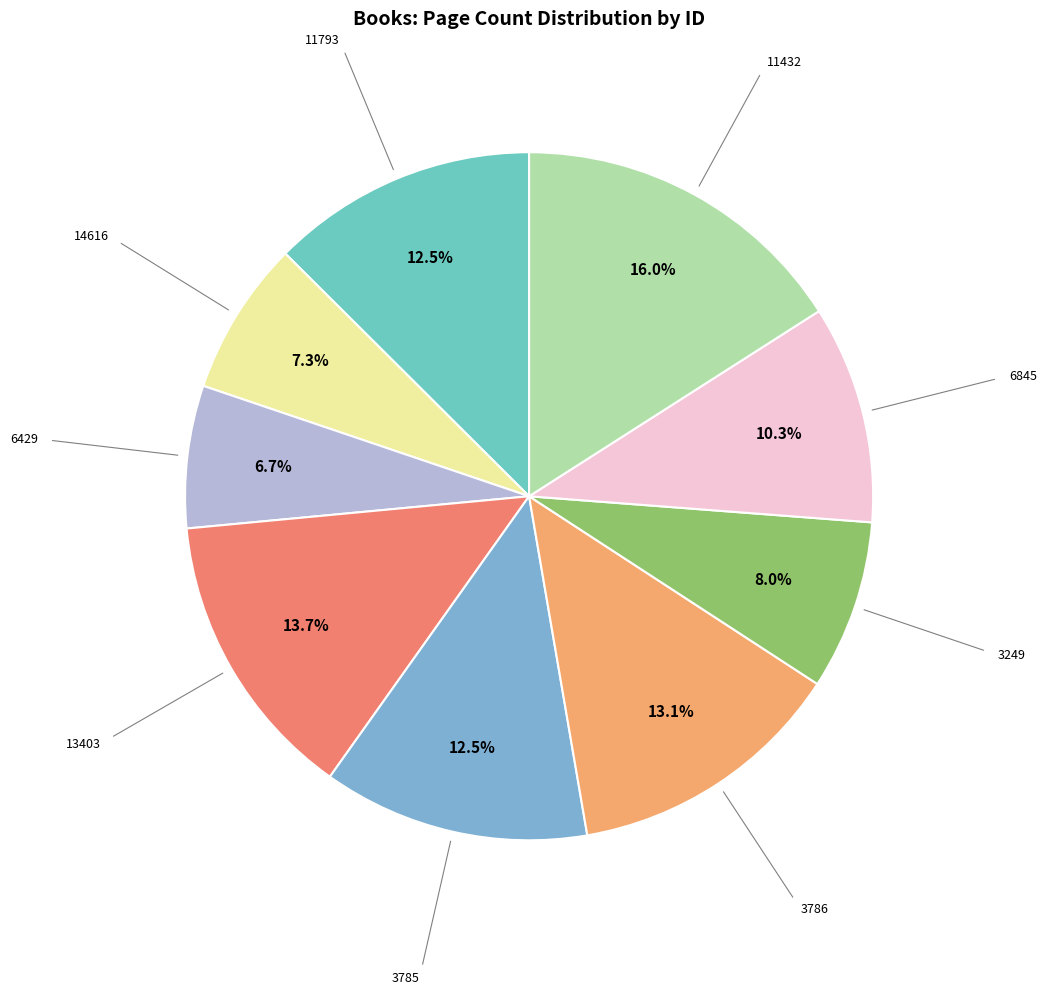

Count the number of slices in the pie.

9